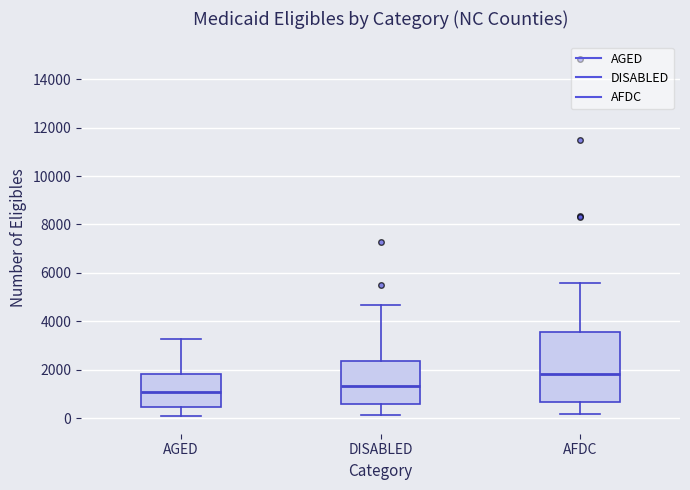

Comparing the boxes themselves (not the whiskers), which one is the tallest?

AFDC